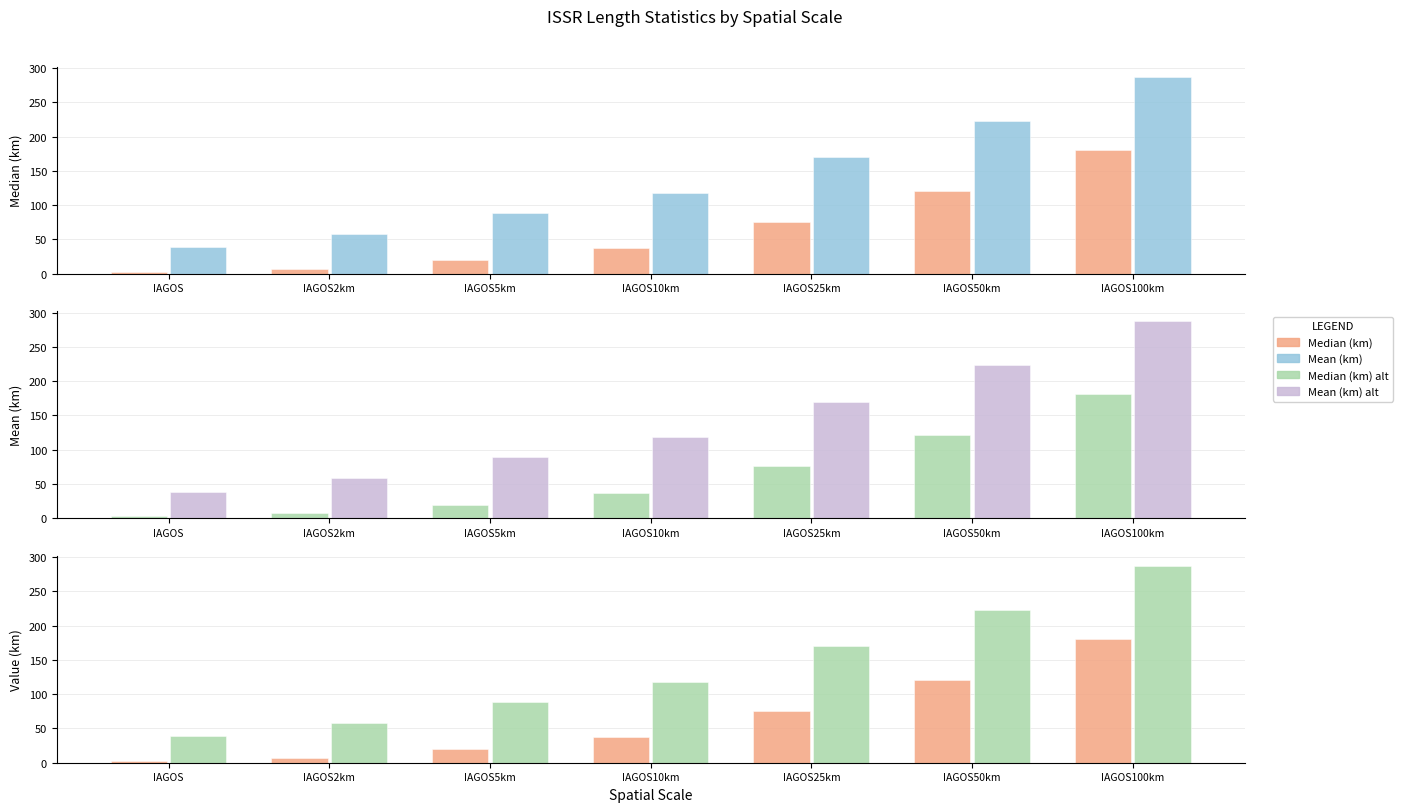

What is the sum of all Median (km) values?

445.0